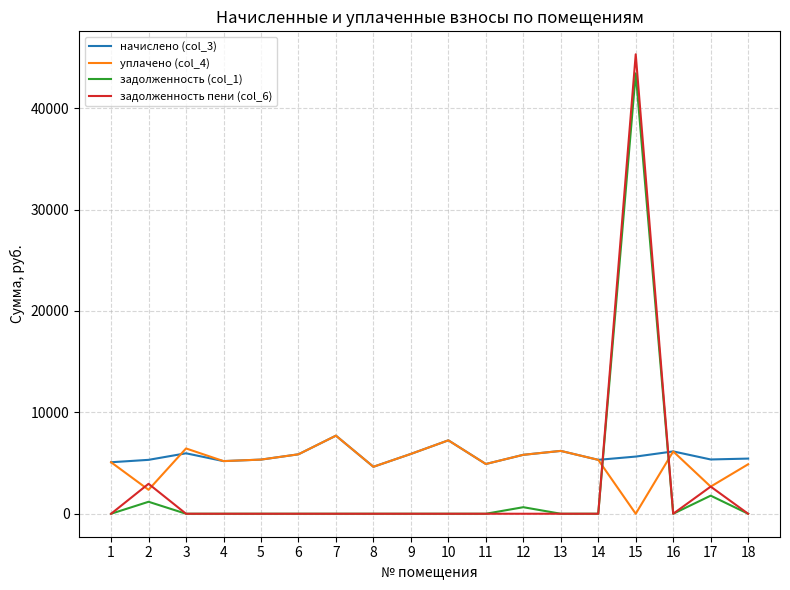

What are all the series names shown in the legend?

начислено (col_3), уплачено (col_4), задолженность (col_1), задолженность пени (col_6)